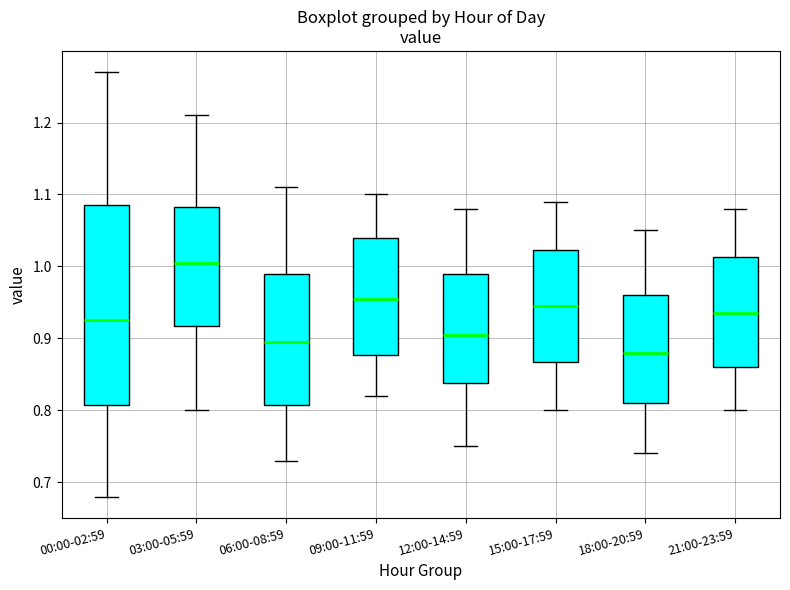

Where does the median line of the box for 06:00-08:59 sit on the y-axis? The values are not printed on the chart, so give them approximately, as read against the axis.

0.90